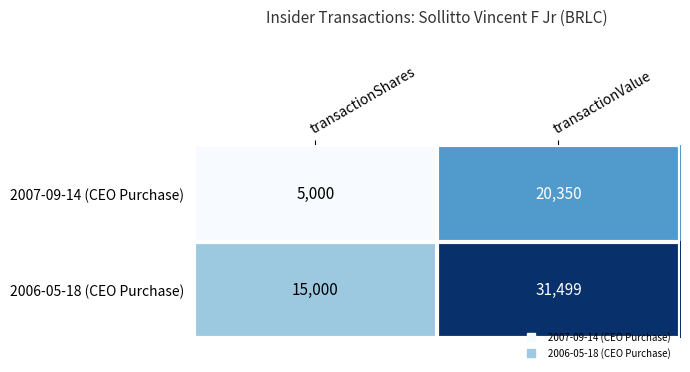

Read the 2006-05-18 (CEO Purchase) value at transactionValue.

31499